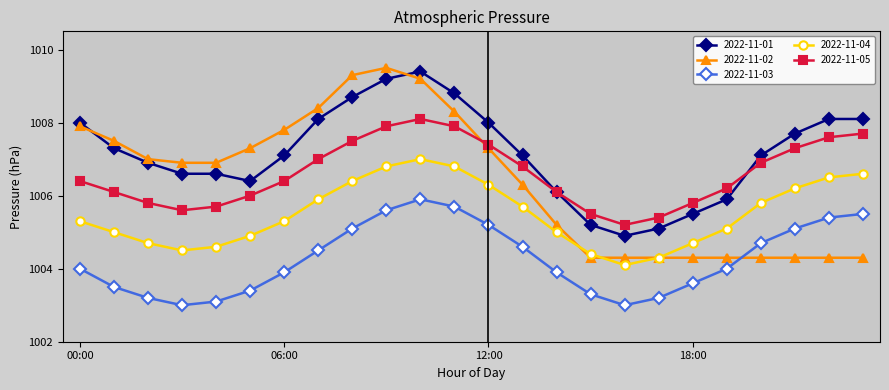

Does the chart display data point markers on the line(s)?

Yes